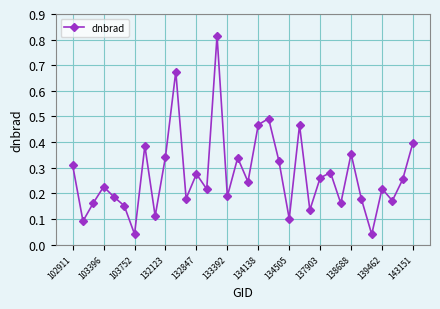

What is the sum of all values?

9.2